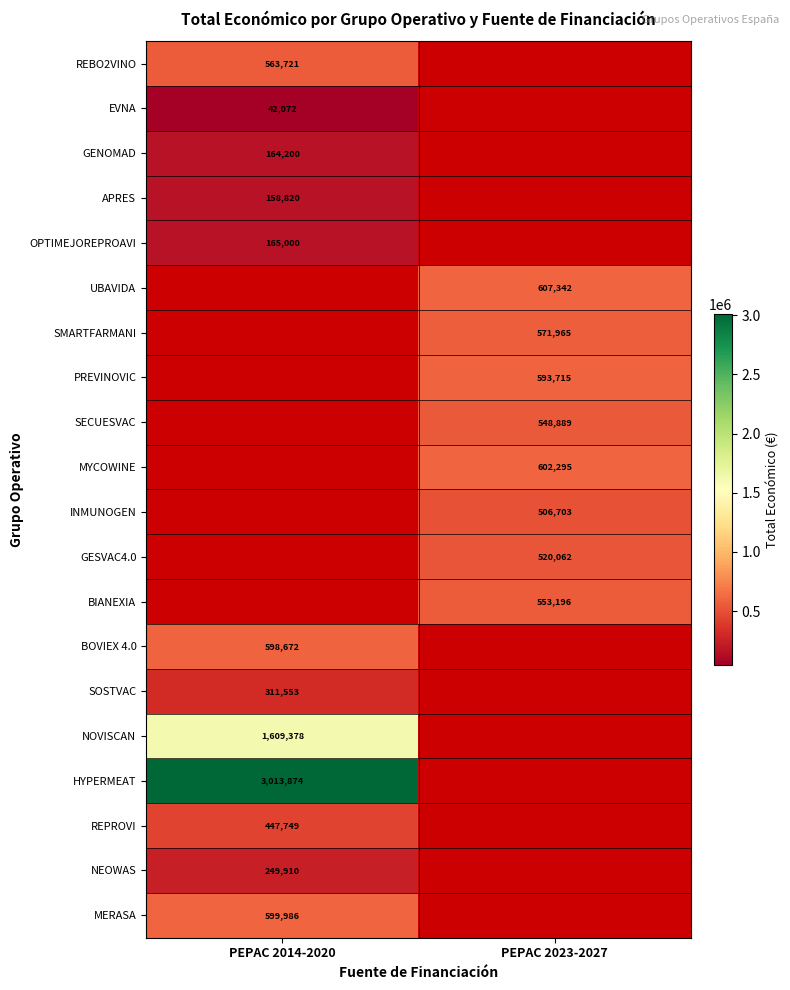

Which category has the lowest value across all series?

PEPAC 2014-2020